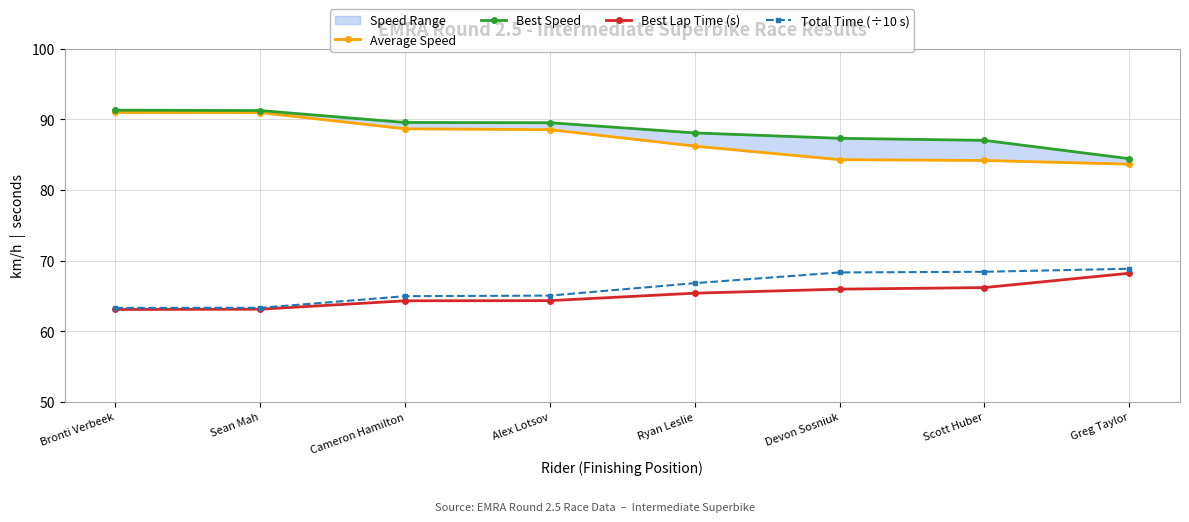

What is the sum of the Average Speed values at Greg Taylor and Ryan Leslie?

169.9